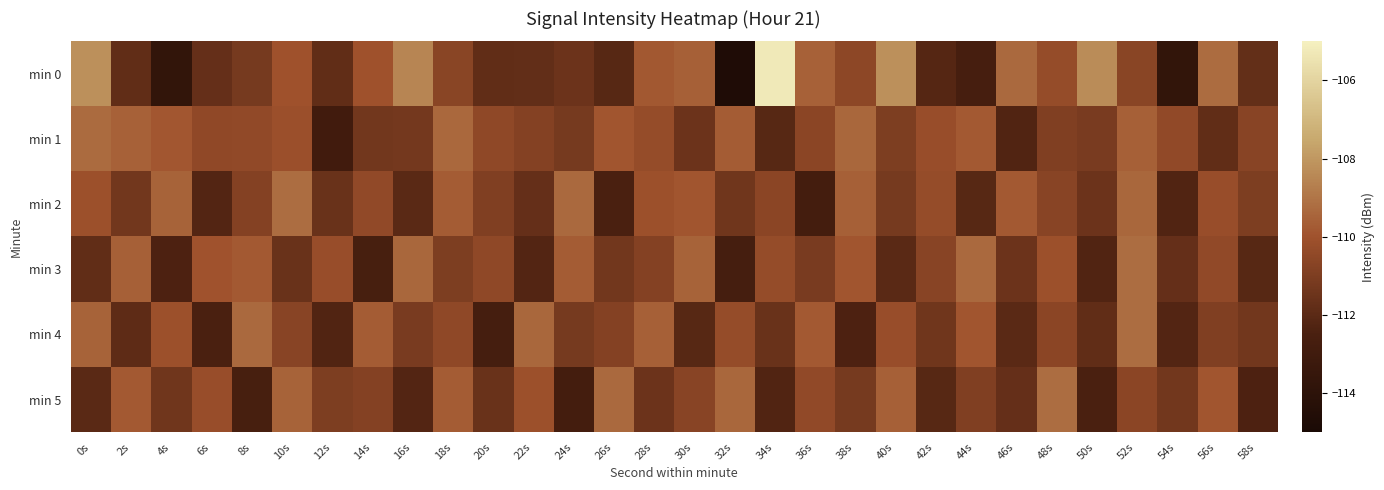

Reading right to left, transcribe all the data shown in this chart.

min 0: 58s=-111.7	56s=-109.3	54s=-113.7	52s=-110.6	50s=-108.3	48s=-110.3	46s=-109.3	44s=-112.7	42s=-112.2	40s=-108.2	38s=-110.5	36s=-109.6	34s=-105.2	32s=-114.7	30s=-109.6	28s=-109.8	26s=-112.1	24s=-111.5	22s=-111.8	20s=-111.8	18s=-110.6	16s=-108.5	14s=-110.0	12s=-111.8	10s=-110.0	8s=-111.2	6s=-111.7	4s=-113.7	2s=-111.8	0s=-108.2
min 1: 58s=-110.7	56s=-111.8	54s=-110.4	52s=-109.6	50s=-111.1	48s=-110.9	46s=-112.3	44s=-109.8	42s=-110.2	40s=-111.0	38s=-109.4	36s=-110.6	34s=-112.1	32s=-109.7	30s=-111.5	28s=-110.3	26s=-109.9	24s=-111.2	22s=-110.8	20s=-110.5	18s=-109.3	16s=-111.3	14s=-111.3	12s=-113.0	10s=-110.2	8s=-110.4	6s=-110.4	4s=-109.9	2s=-109.6	0s=-109.3
min 2: 58s=-111.0	56s=-110.2	54s=-112.3	52s=-109.4	50s=-111.5	48s=-110.7	46s=-109.8	44s=-112.1	42s=-110.3	40s=-111.2	38s=-109.6	36s=-112.8	34s=-110.6	32s=-111.4	30s=-109.9	28s=-110.1	26s=-112.5	24s=-109.3	22s=-111.7	20s=-110.9	18s=-109.7	16s=-112.0	14s=-110.4	12s=-111.6	10s=-109.2	8s=-110.8	6s=-112.2	4s=-109.5	2s=-111.3	0s=-110.1
min 3: 58s=-112.1	56s=-110.4	54s=-111.7	52s=-109.2	50s=-112.3	48s=-110.1	46s=-111.5	44s=-109.3	42s=-110.7	40s=-112.0	38s=-109.9	36s=-111.1	34s=-110.3	32s=-112.7	30s=-109.5	28s=-110.8	26s=-111.3	24s=-109.7	22s=-112.2	20s=-110.5	18s=-111.0	16s=-109.4	14s=-112.6	12s=-110.2	10s=-111.6	8s=-109.8	6s=-110.0	4s=-112.4	2s=-109.6	0s=-111.8
min 4: 58s=-111.3	56s=-110.9	54s=-112.2	52s=-109.2	50s=-111.8	48s=-110.6	46s=-112.0	44s=-109.9	42s=-111.4	40s=-110.2	38s=-112.4	36s=-109.8	34s=-111.6	32s=-110.3	30s=-112.1	28s=-109.6	26s=-110.8	24s=-111.2	22s=-109.4	20s=-112.7	18s=-110.5	16s=-111.1	14s=-109.7	12s=-112.3	10s=-110.7	8s=-109.3	6s=-112.5	4s=-110.1	2s=-111.9	0s=-109.5
min 5: 58s=-112.4	56s=-109.9	54s=-111.3	52s=-110.6	50s=-112.5	48s=-109.2	46s=-111.7	44s=-110.9	42s=-112.1	40s=-109.6	38s=-111.2	36s=-110.4	34s=-112.3	32s=-109.4	30s=-110.7	28s=-111.5	26s=-109.3	24s=-112.8	22s=-110.1	20s=-111.6	18s=-109.7	16s=-112.2	14s=-110.8	12s=-111.0	10s=-109.5	8s=-112.6	6s=-110.2	4s=-111.4	2s=-109.8	0s=-112.0